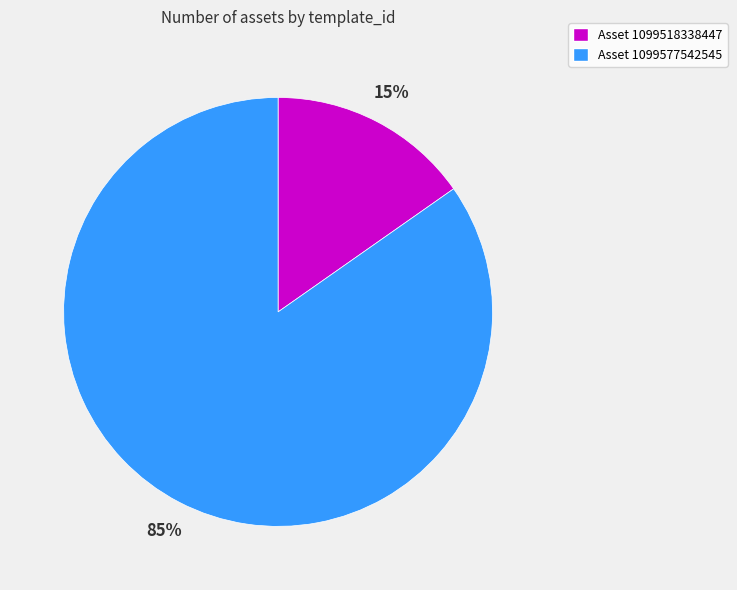

To the nearest percent, what is the average slice percentage?

50%